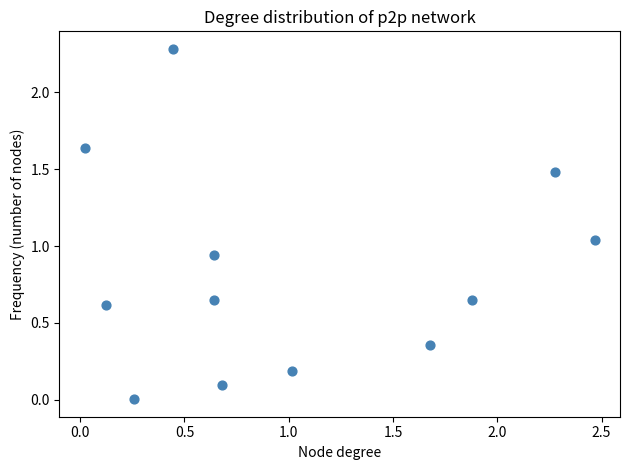

What is the range of X values (max minus min)?

2.4